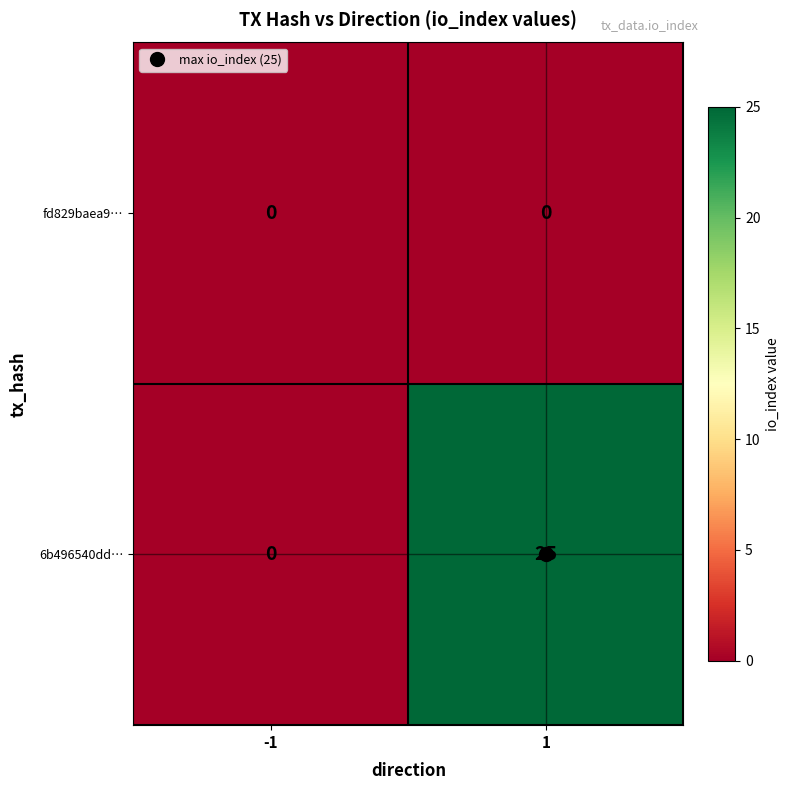

Rank the series by their maximum value, from lowest to highest.

fd829baea9…, 6b496540dd…